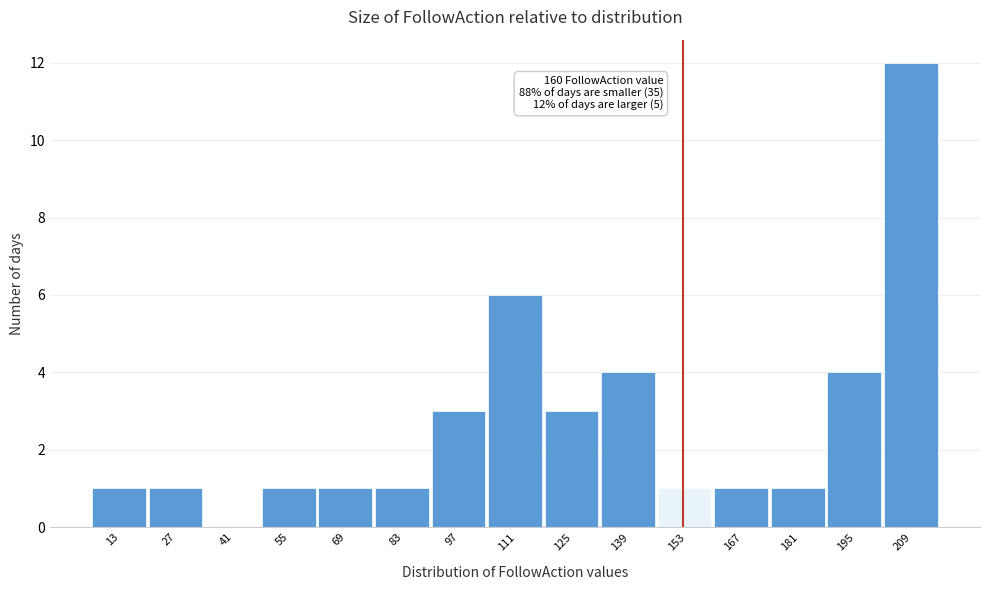

Reading right to left, what are all the values shown in this chart?

209=12	195=4	181=1	167=1	153=1	139=4	125=3	111=6	97=3	83=1	69=1	55=1	41=0	27=1	13=1